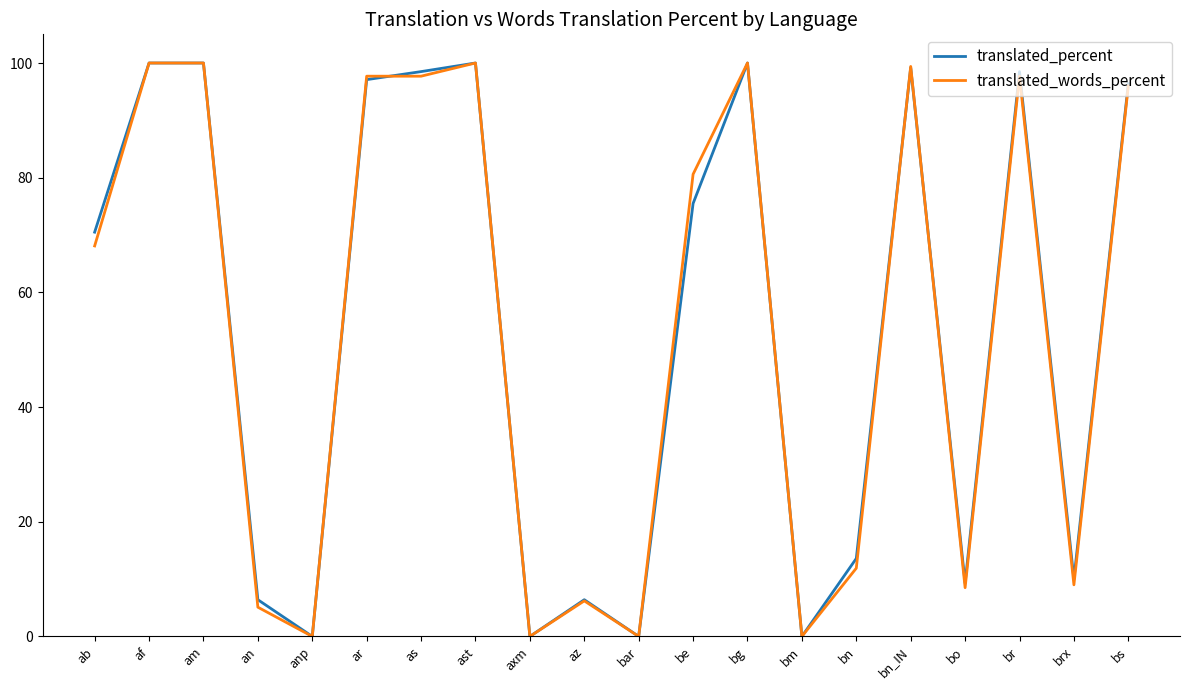

Reading left to right, transcribe all the data shown in this chart.

translated_percent: 70.5	100.0	100.0	6.4	0.0	97.1	98.5	100.0	0.0	6.4	0.0	75.5	100.0	0.0	13.6	99.2	9.3	98.5	10.0	96.4
translated_words_percent: 68.1	100.0	100.0	5.1	0.0	97.7	97.7	100.0	0.0	6.2	0.0	80.6	100.0	0.0	11.9	99.4	8.5	97.7	9.0	96.0